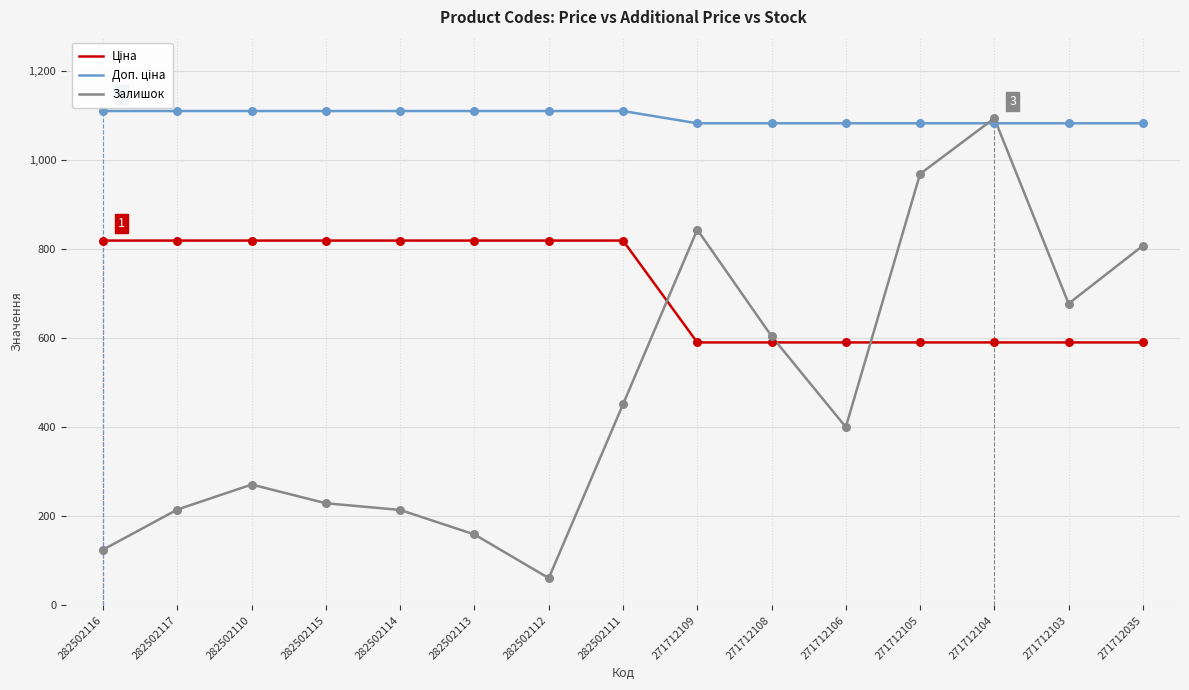

What is the total value across all series at 282502111?

2378.7